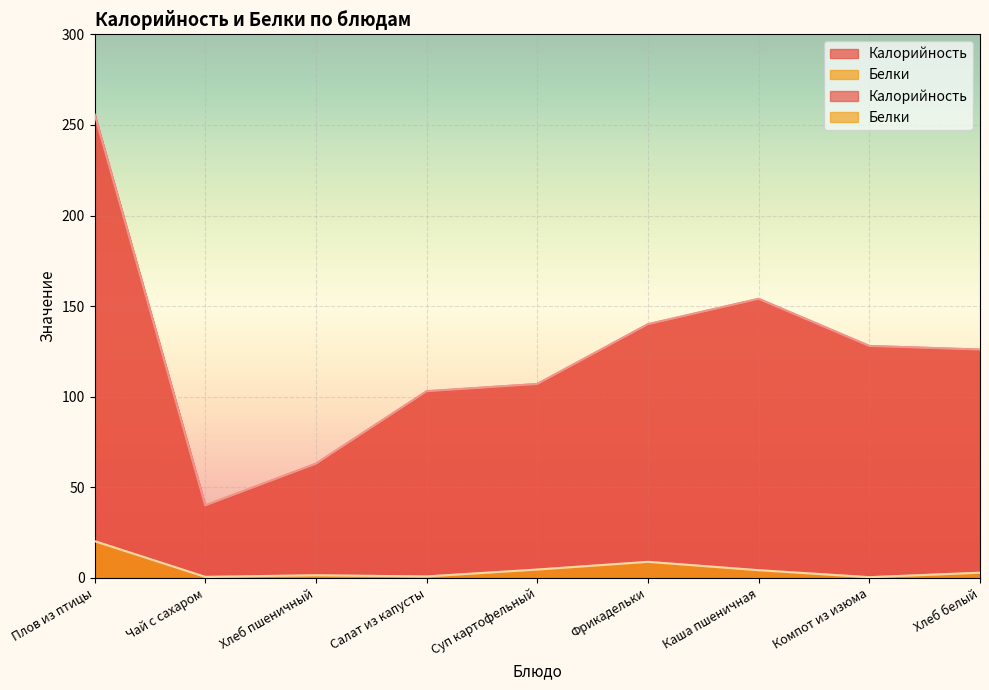

True or false: Калорийность and Белки intersect in this chart.

False